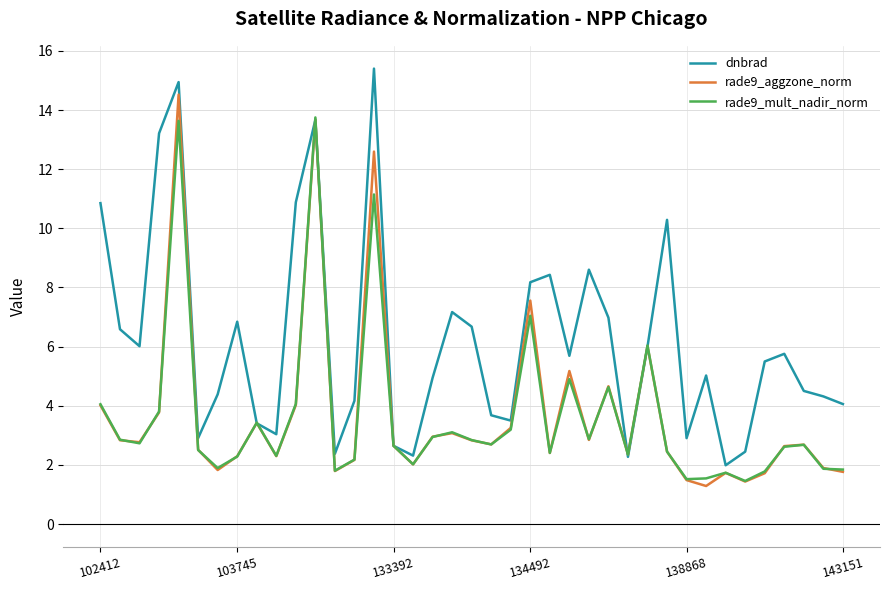

What is the minimum value for rade9_aggzone_norm?

1.3